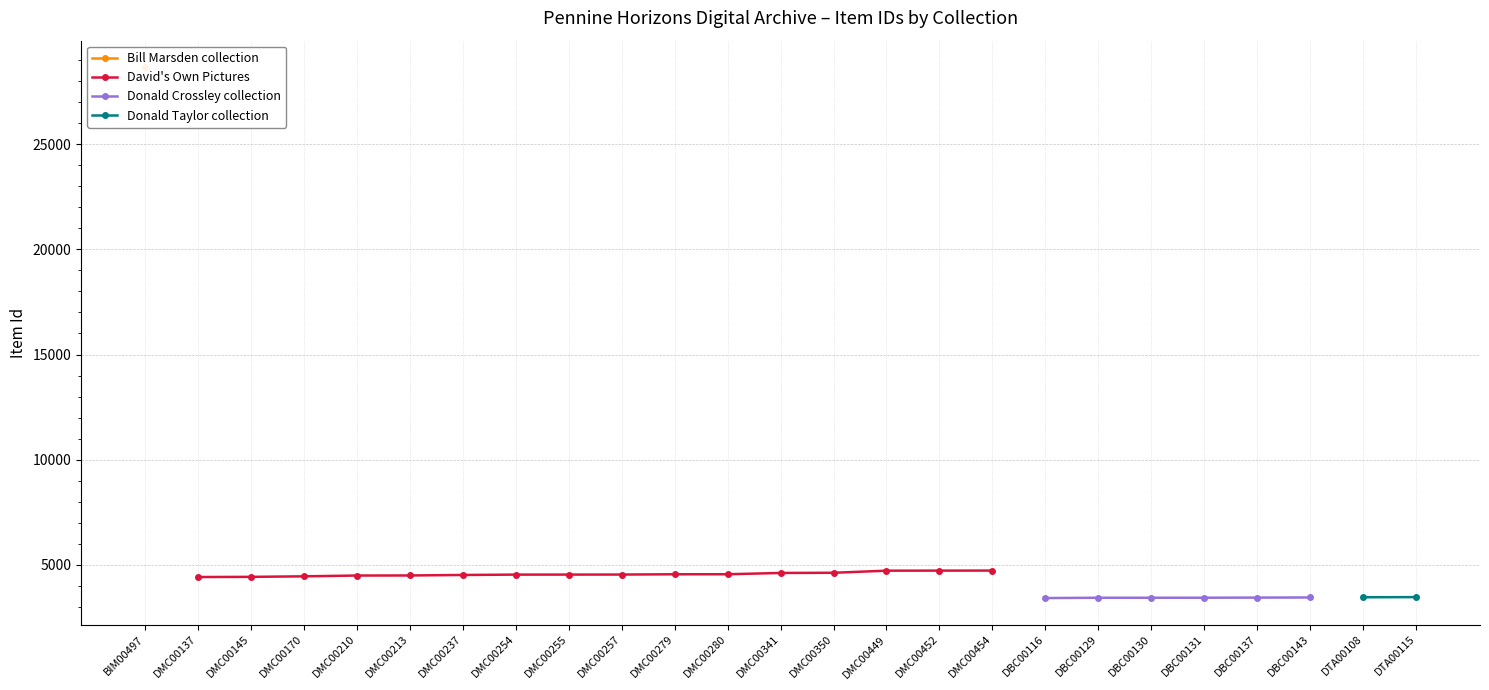

True or false: Bill Marsden collection and Donald Taylor collection cross at least once.

False